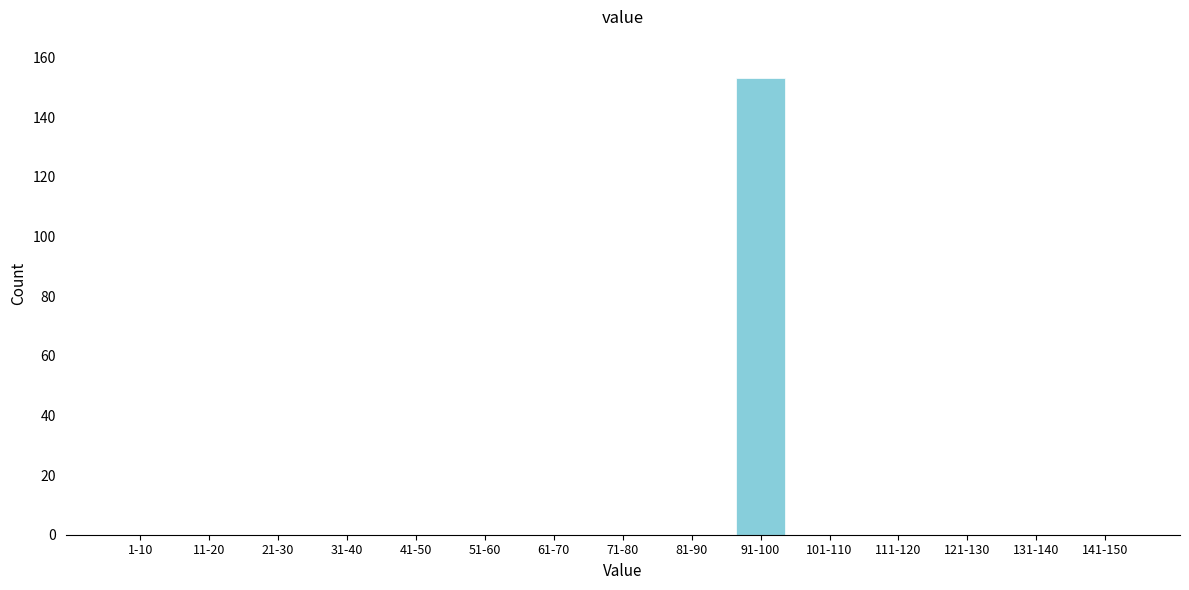

Reading left to right, transcribe all the data shown in this chart.

1-10=0	11-20=0	21-30=0	31-40=0	41-50=0	51-60=0	61-70=0	71-80=0	81-90=0	91-100=153	101-110=0	111-120=0	121-130=0	131-140=0	141-150=0